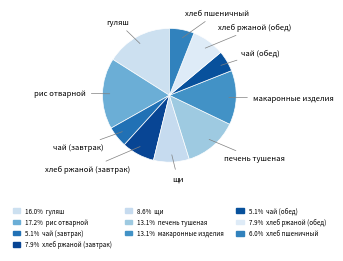

How many segments does this pie chart have?

10